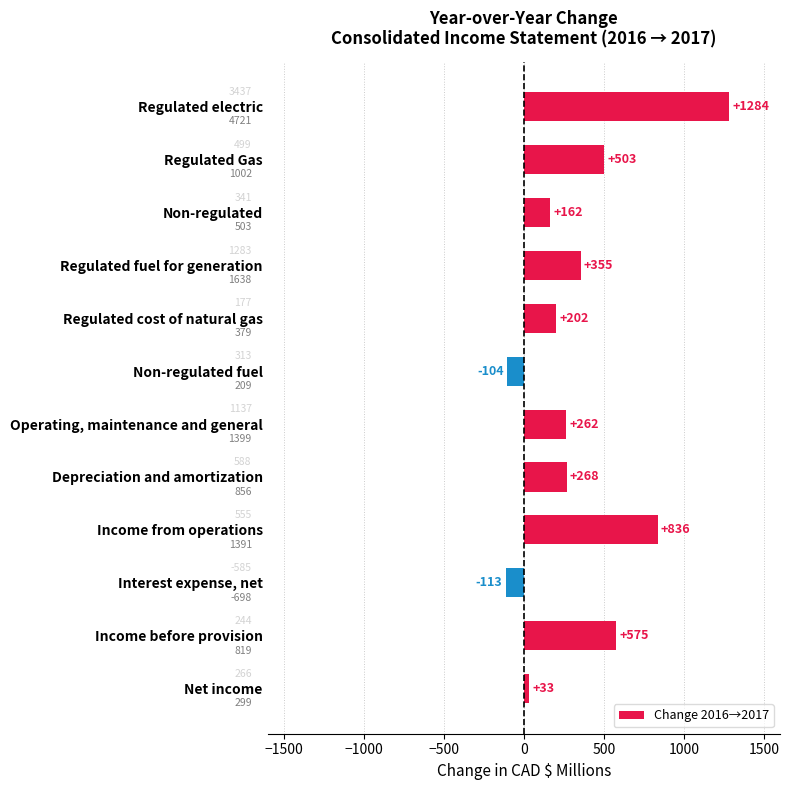

What is the minimum value shown in the chart?

-113